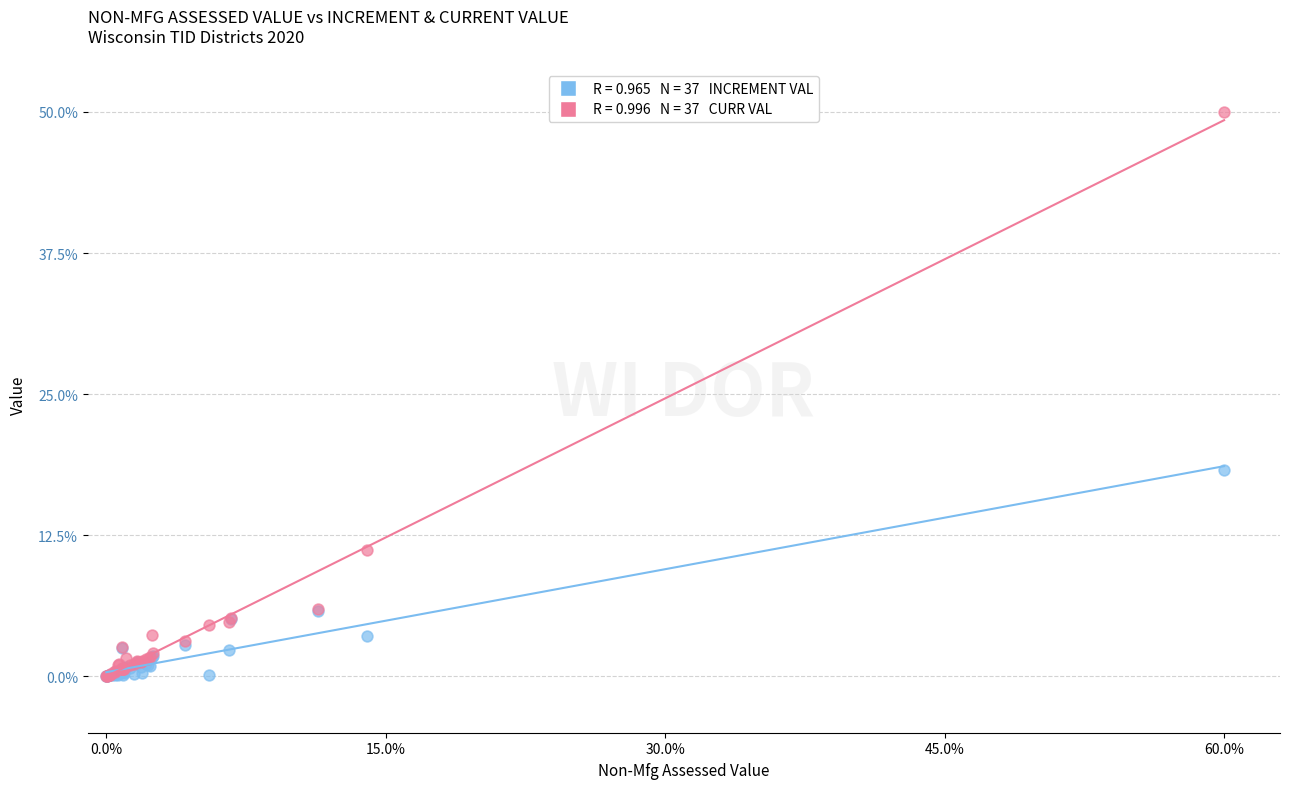

Across all series, what Y value is closest to 24?

18.3